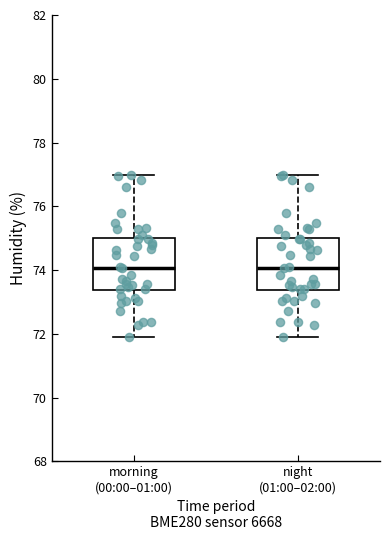

Reading left to right, transcribe this box plot: for each box, give where its median line is, the range the box spans, and where its two whiskers end, as read against the y-axis. The values are not printed on the chart, so give them approximately, as read against the axis.

morning (00:00–01:00): median 74.0, box 73.4 to 75.0, whiskers 71.8 to 77.0
night (01:00–02:00): median 74.0, box 73.4 to 75.0, whiskers 71.8 to 77.0